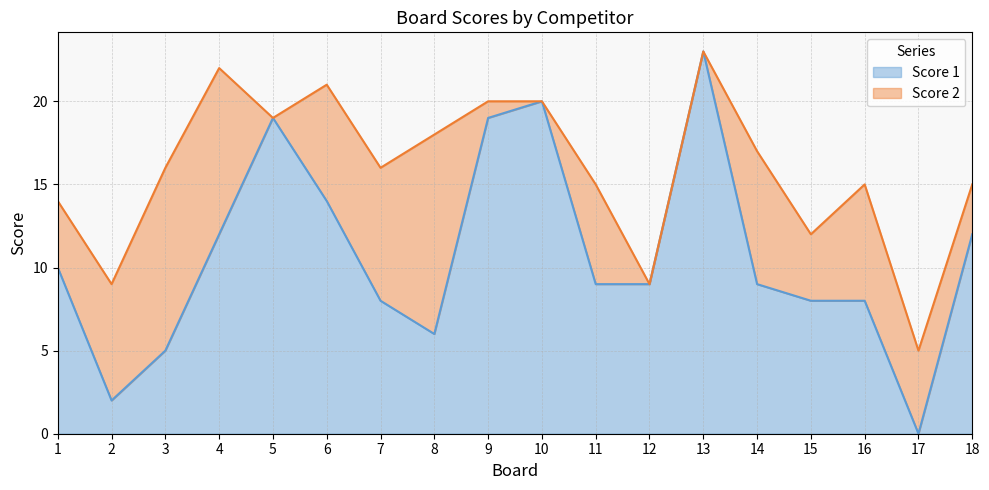

What is the greatest value displayed?

23